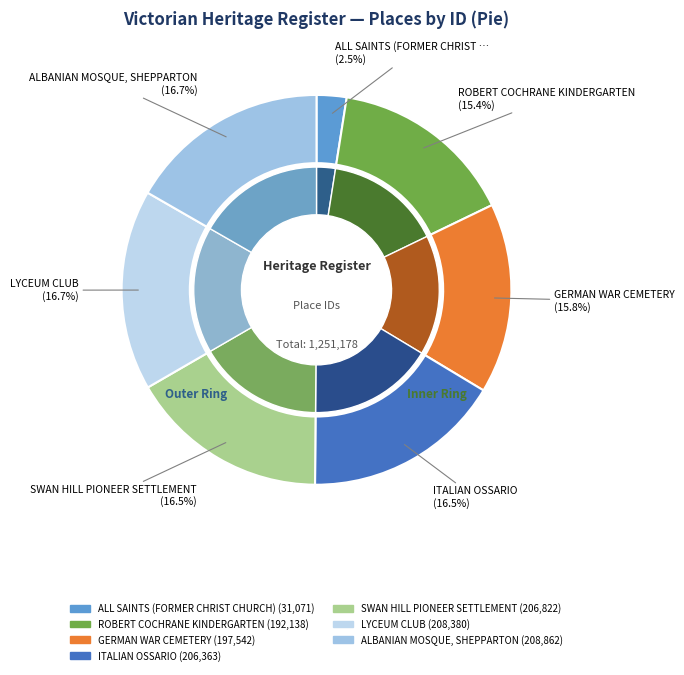

What is the change in value from ALL SAINTS (FORMER CHRIST CHURCH) to SWAN HILL PIONEER SETTLEMENT?

+175751